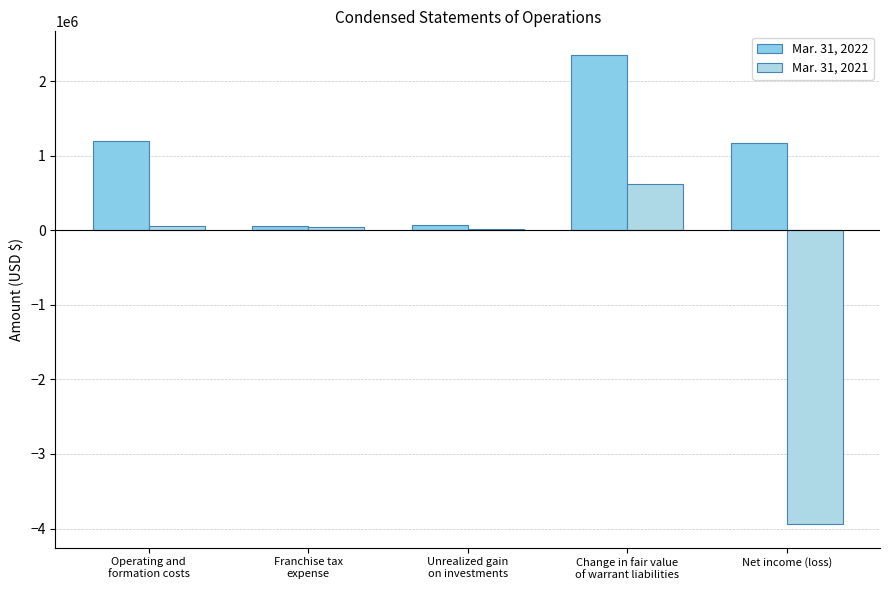

Which category has the lowest value across all series?

Net income (loss)